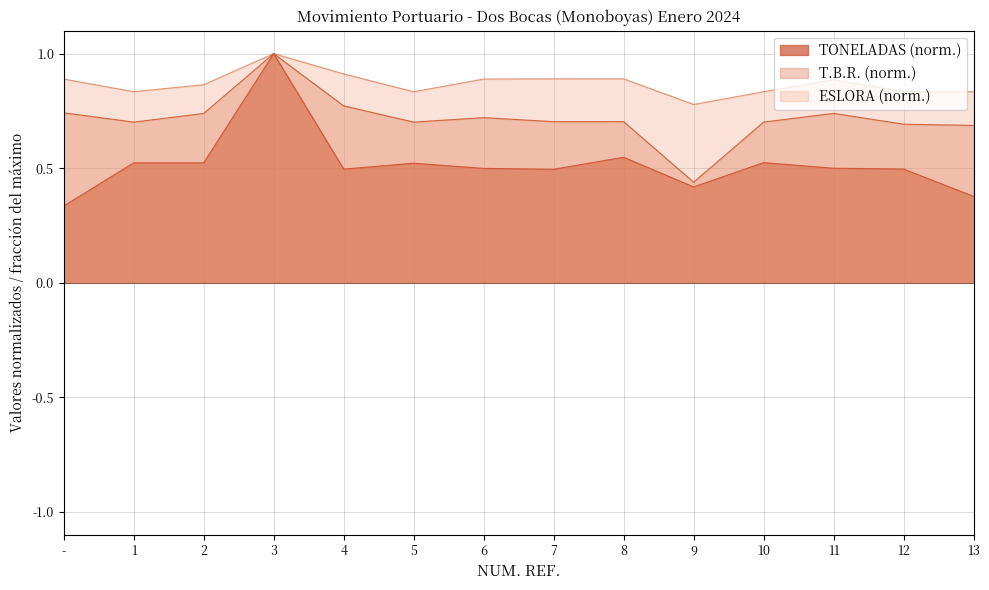

True or false: ESLORA and T.B.R. cross at least once.

False